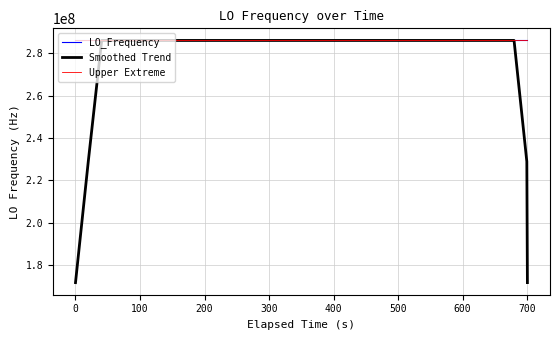

What is the minimum value for Smoothed Trend?

171628198.5